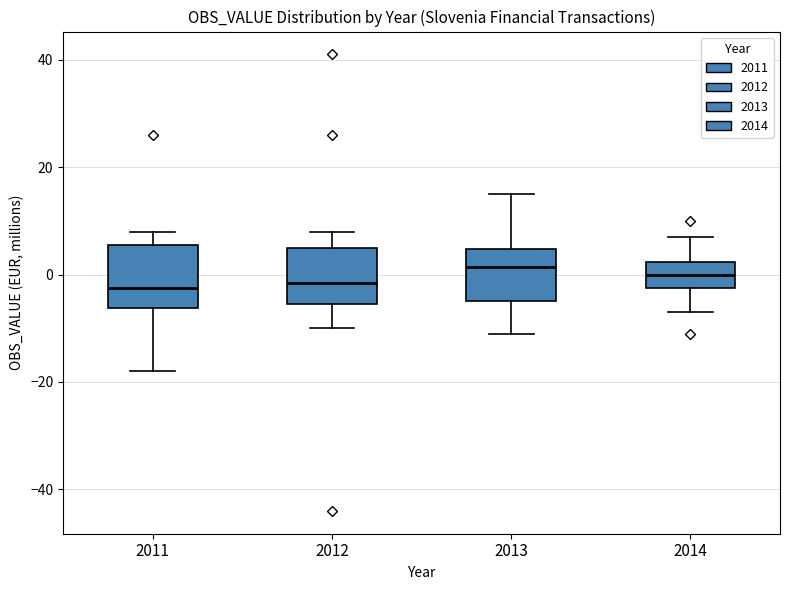

Reading left to right, transcribe this box plot: for each box, give where its median line is, the range the box spans, and where its two whiskers end, as read against the y-axis. The values are not printed on the chart, so give them approximately, as read against the axis.

2011: median -2, box -6 to 6, whiskers -18 to 8
2012: median -2, box -6 to 6, whiskers -10 to 8
2013: median 2, box -4 to 4, whiskers -10 to 16
2014: median 0, box -2 to 2, whiskers -6 to 8